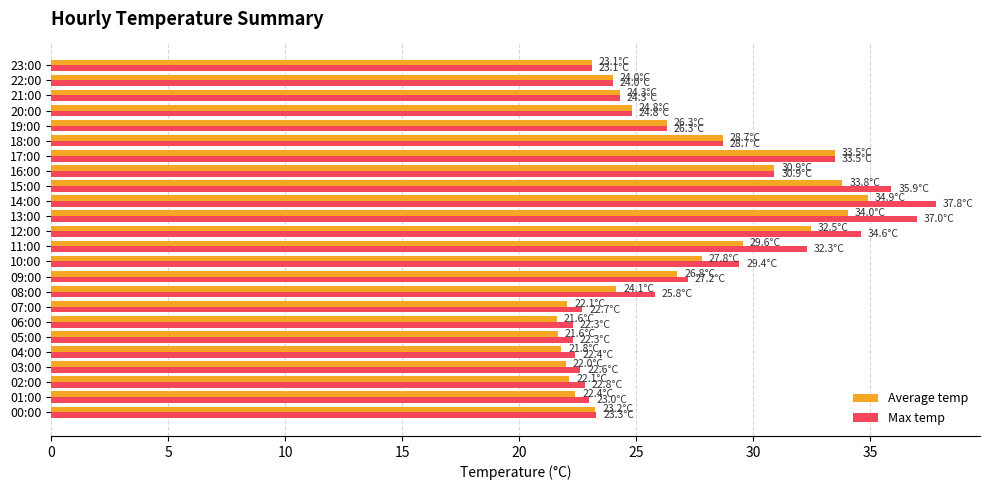

List the series in order of their peak value, highest first.

Max temp, Average temp